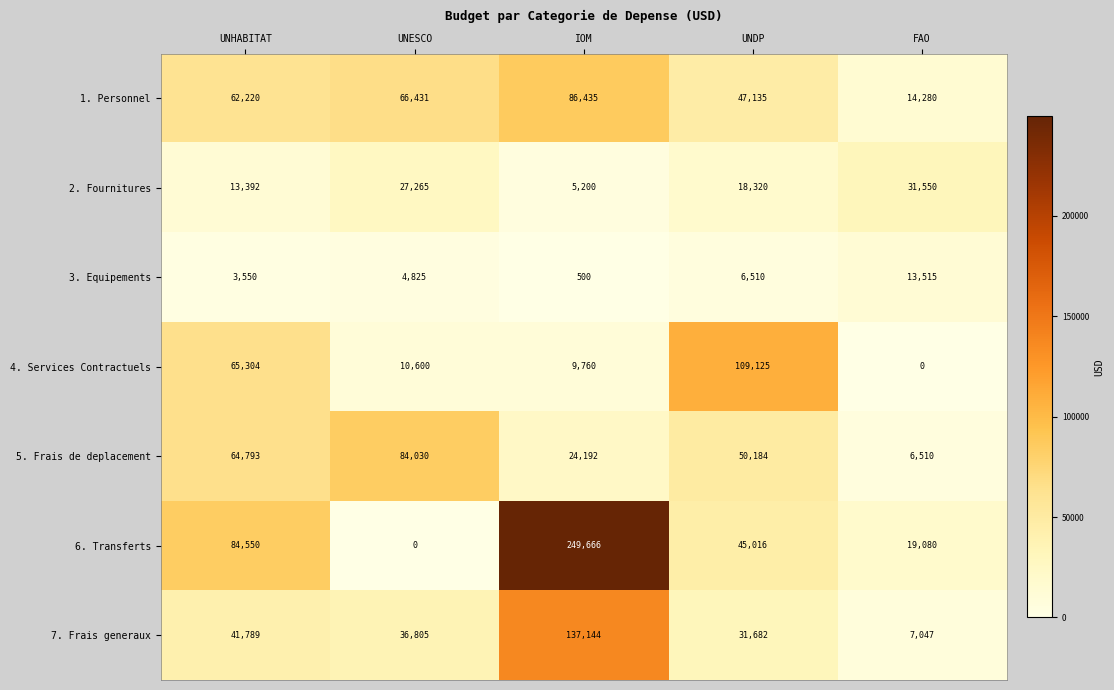

What is the sum of the 7. Frais generaux values at FAO and UNHABITAT?

48836